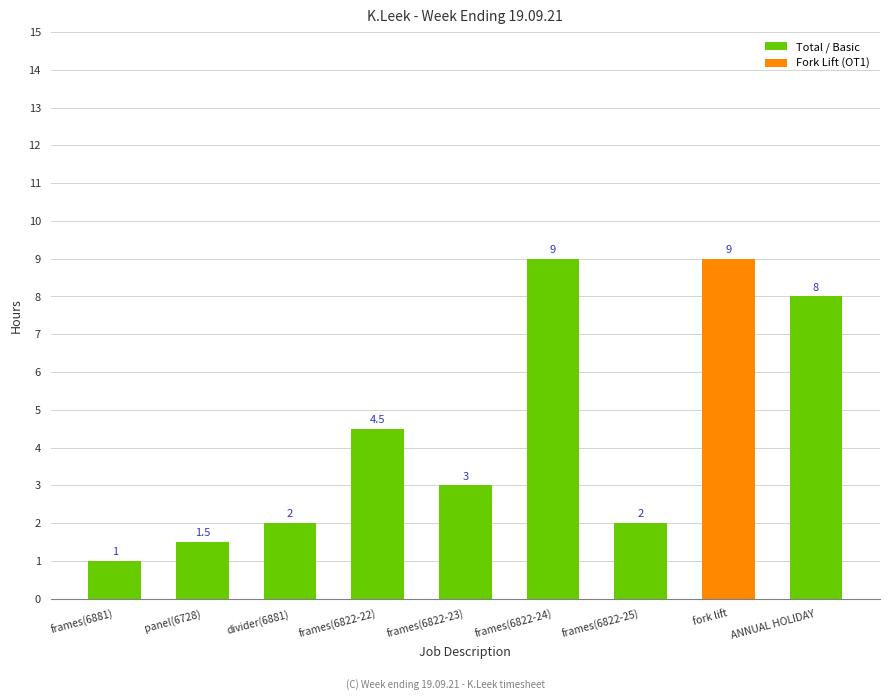

At which category does the chart reach its minimum across all series?

frames(6881)